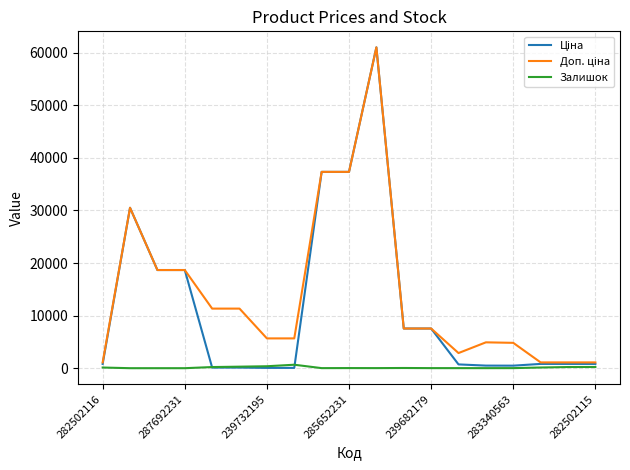

Is this an area chart (filled region under the line)?

No